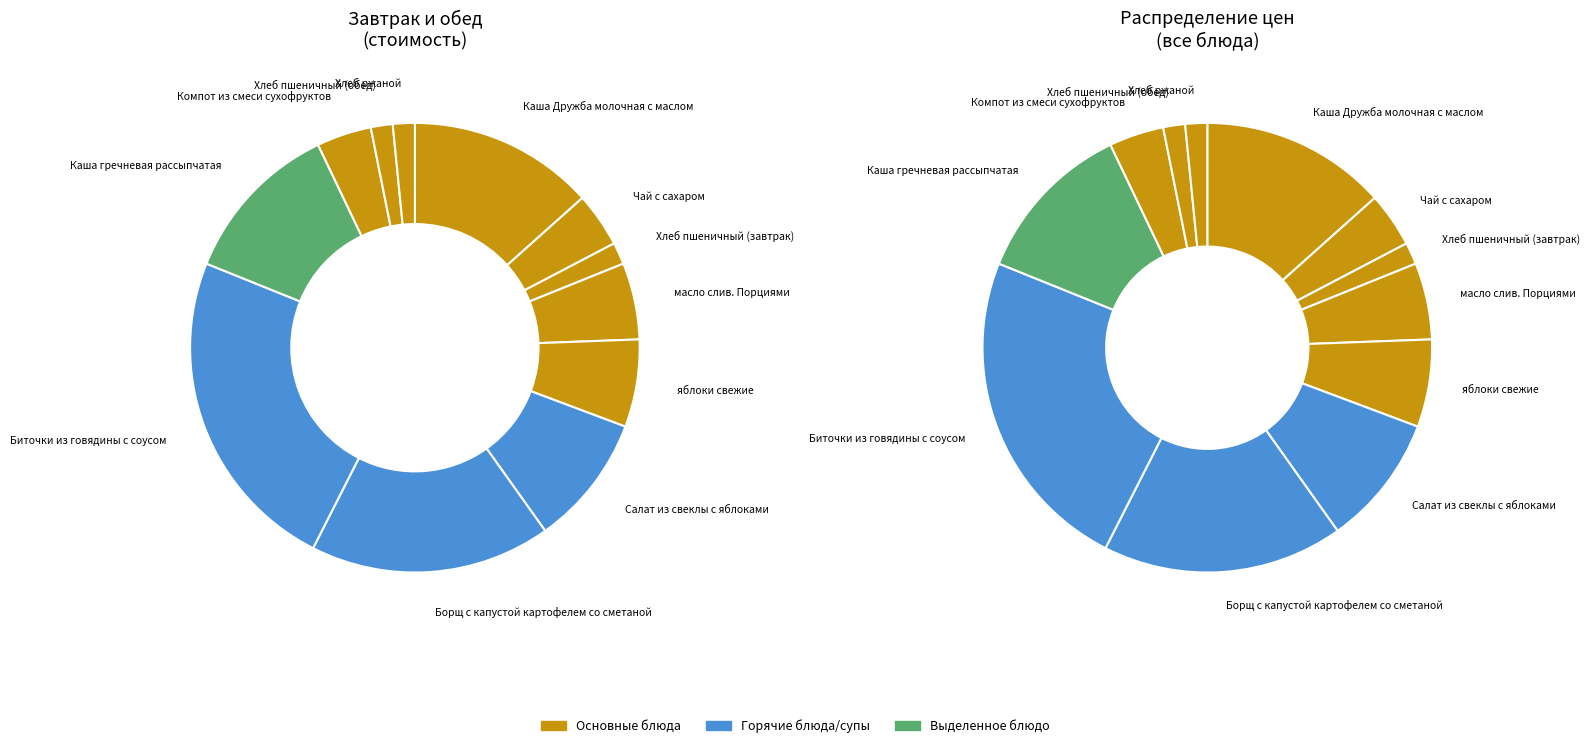

What percentage is the Компот из смеси сухофруктов slice, to the nearest percent?

4%